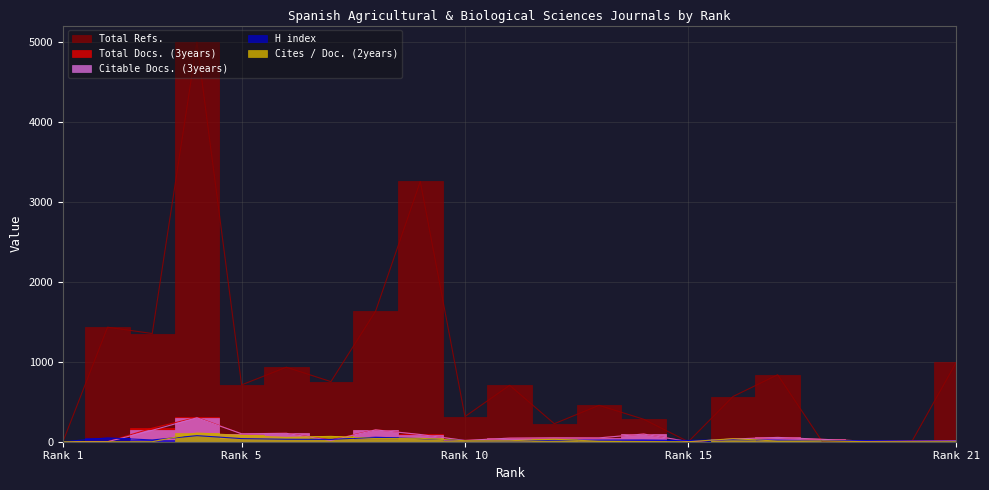

Count the number of categories in the chart.

21